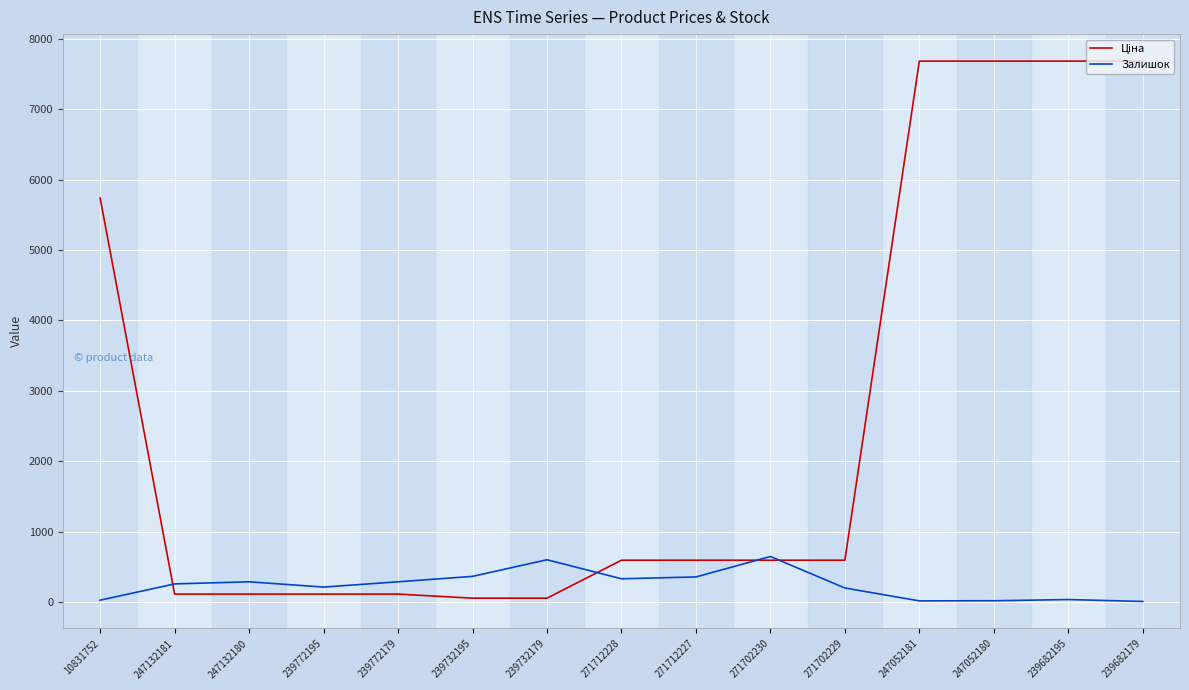

What is the maximum value shown in the chart?

7680.9